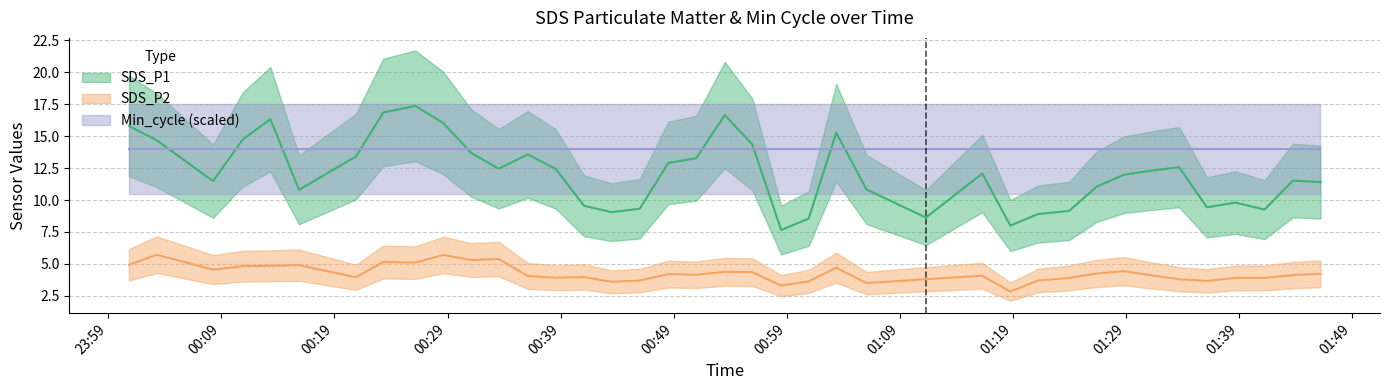

Reading left to right, transcribe all the data shown in this chart.

SDS_P1: 15.8	14.7	11.5	14.7	16.3	10.8	13.4	16.9	17.4	16.0	13.7	12.4	13.6	12.4	9.6	9.1	9.3	12.9	13.3	16.6	14.3	7.7	8.6	15.3	10.8	8.6	12.1	8.0	8.9	9.2	11.1	12.0	12.3	12.6	9.4	9.8	9.2	11.5	11.4
SDS_P2: 4.9	5.7	4.5	4.8	4.8	4.9	4.0	5.2	5.1	5.7	5.3	5.4	4.0	3.9	4.0	3.6	3.7	4.2	4.2	4.4	4.3	3.3	3.6	4.7	3.5	3.8	4.1	2.8	3.7	3.9	4.2	4.4	4.1	3.8	3.7	3.9	3.9	4.1	4.2